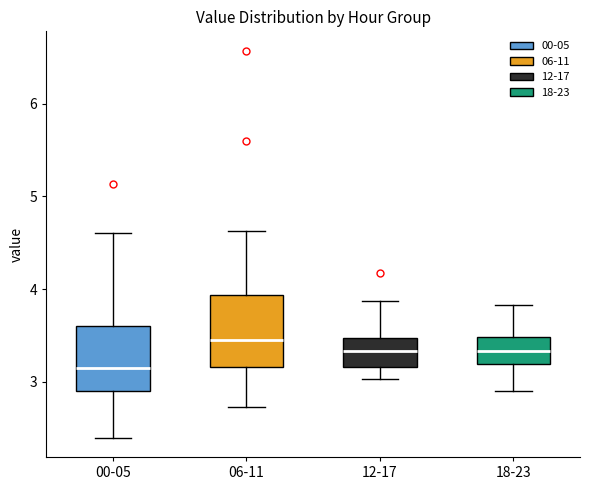

Reading left to right, read every box against the y-axis: the position of its median line, the range the box covers, and the ends of its whiskers. The values are not printed on the chart, so give them approximately, as read against the axis.

00-05: median 3.2, box 2.9 to 3.6, whiskers 2.4 to 4.6
06-11: median 3.5, box 3.2 to 3.9, whiskers 2.7 to 4.6
12-17: median 3.3, box 3.2 to 3.5, whiskers 3.0 to 3.9
18-23: median 3.3, box 3.2 to 3.5, whiskers 2.9 to 3.8